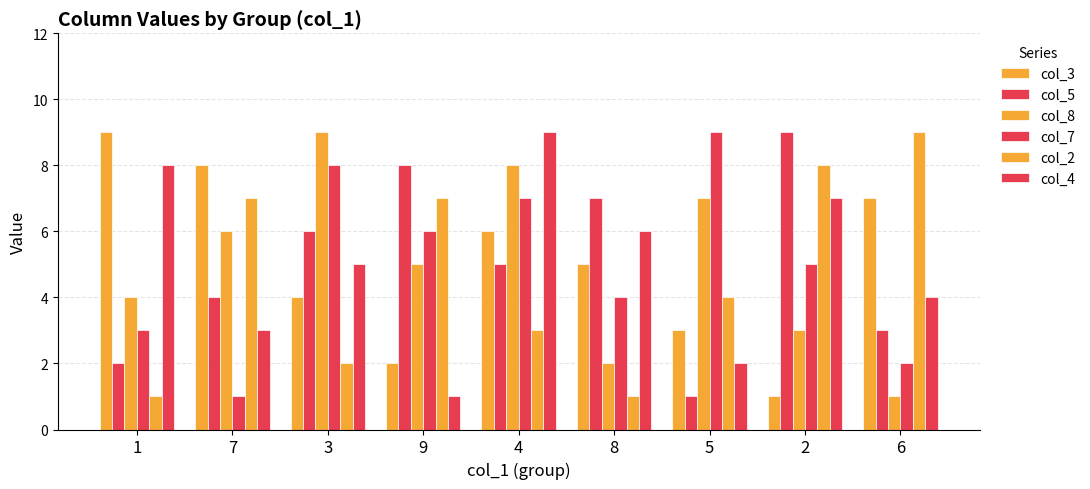

At which label does col_4 first exceed 5?

1